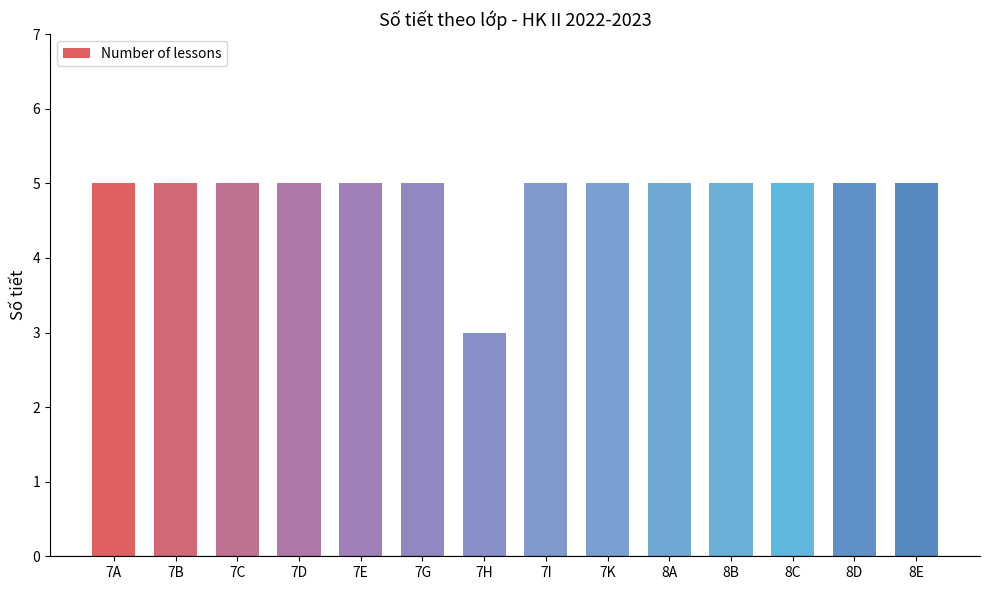

How many data points does each series have?

14